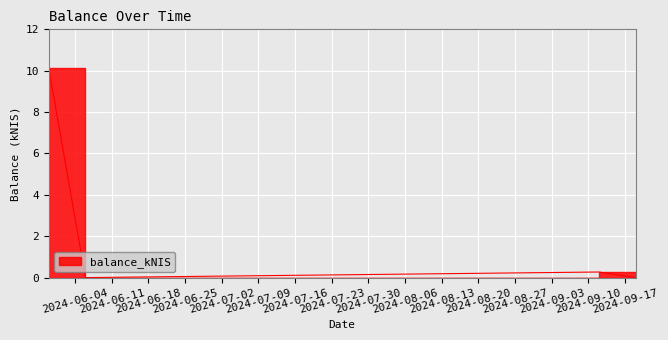

How many interior local valleys (lower than both neighbors) does the data have?

1